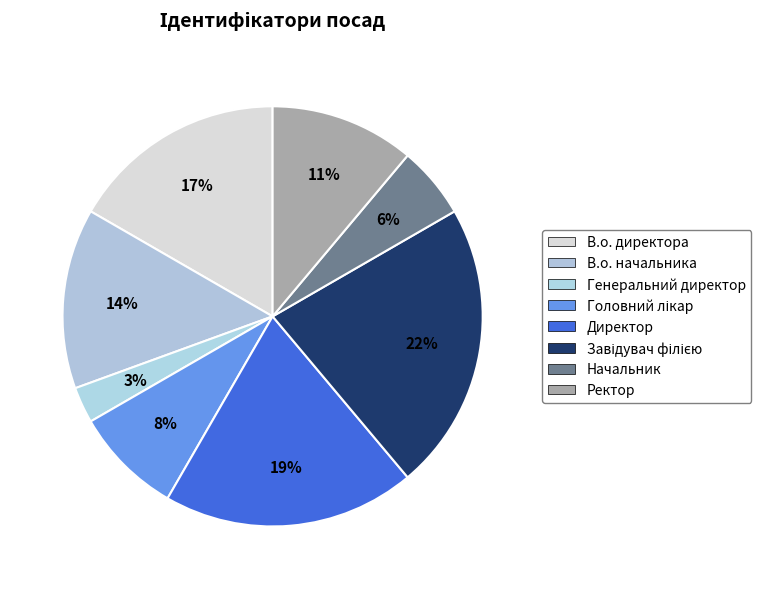

Count the number of slices in the pie.

8